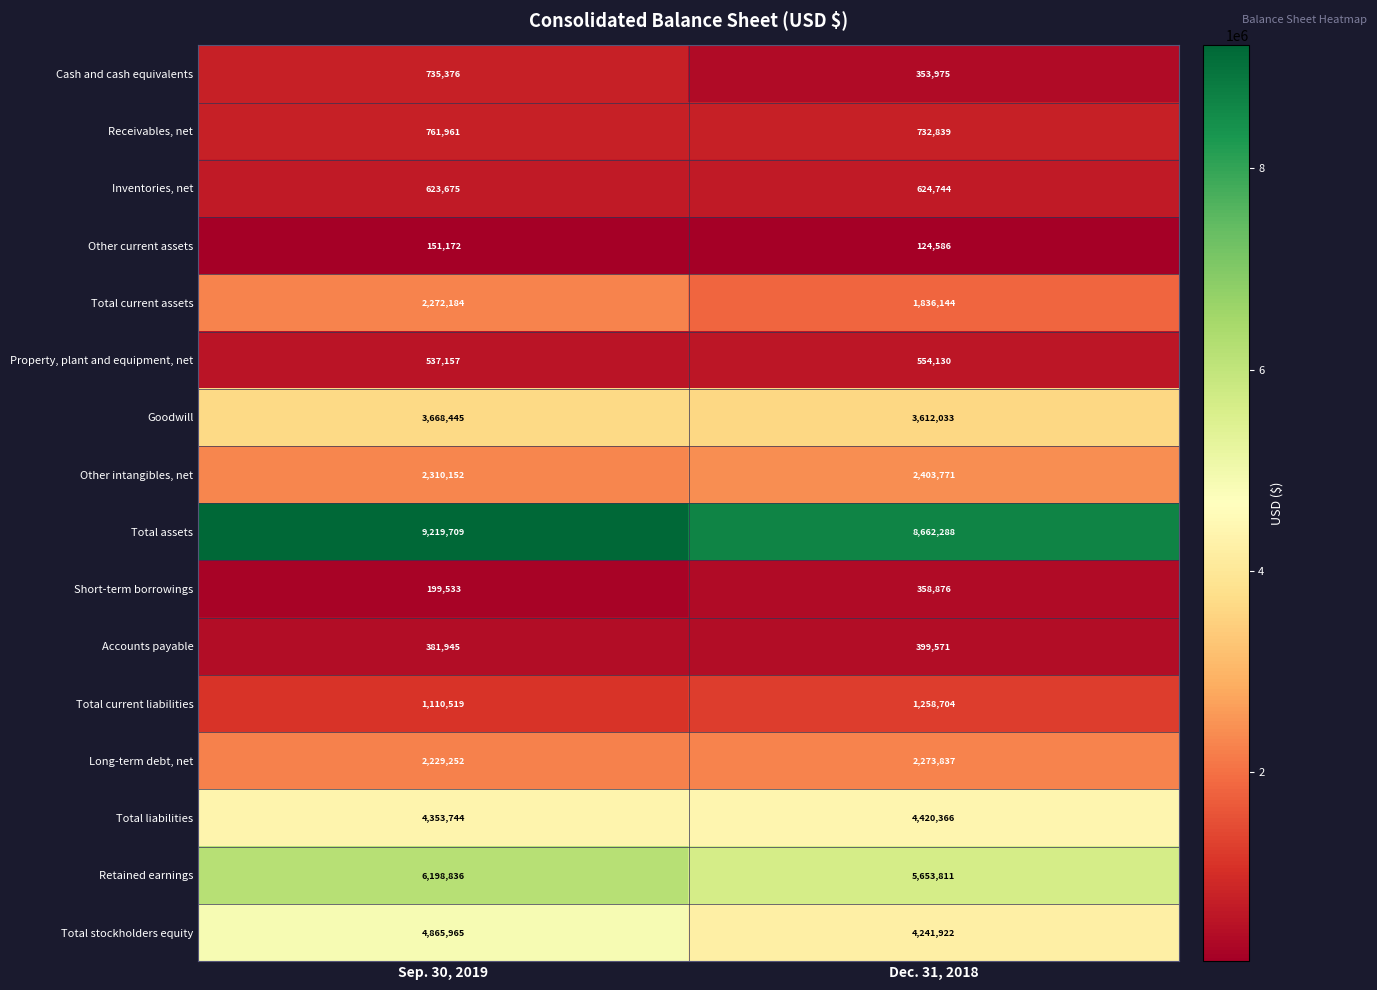

What is the total value across all series at Sep. 30, 2019?

39619625